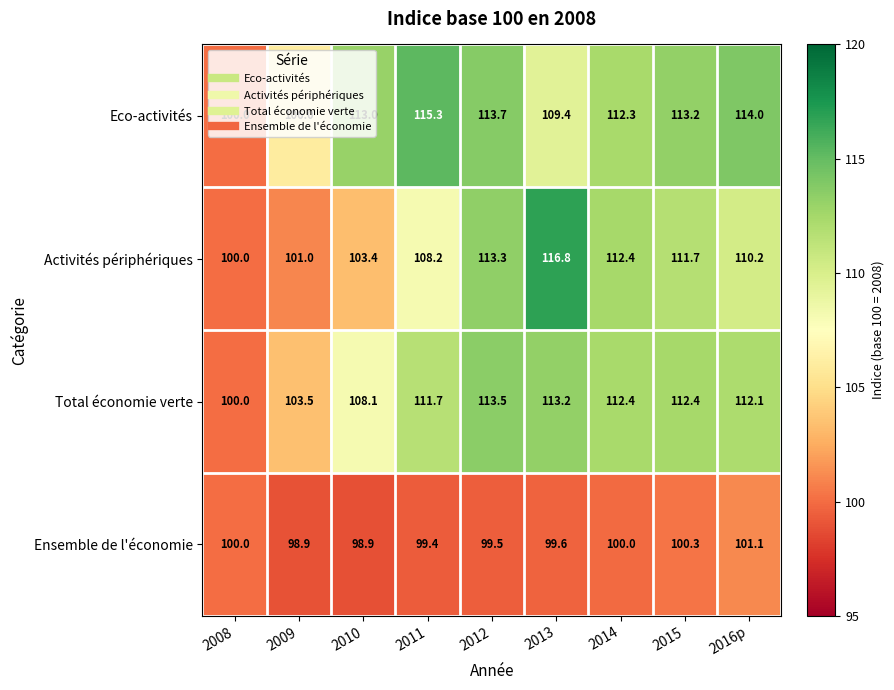

The value of Activités périphériques at 2008 is 100.0. True or false?

True